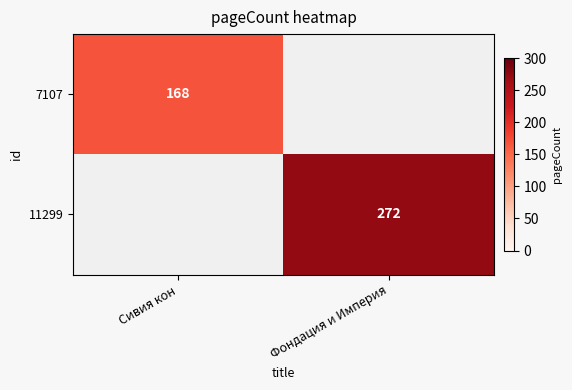

Is it true that 7107 equals 70 at Сивия кон?

False